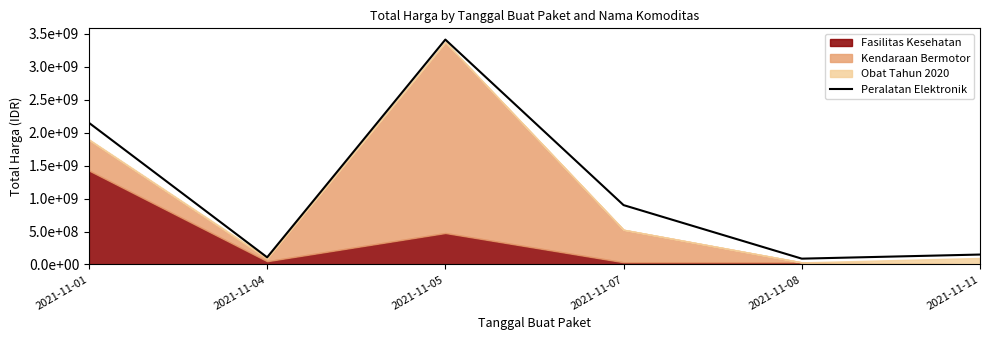

What is the approximate value at 2021-11-05, to the nearest 10?

3411415240